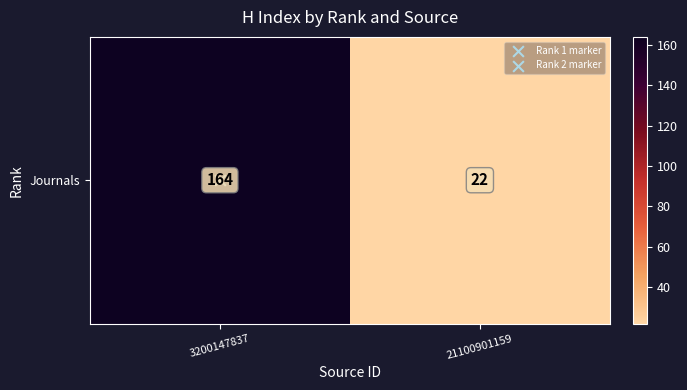

Which has a higher value, 3200147837 or 21100901159?

3200147837